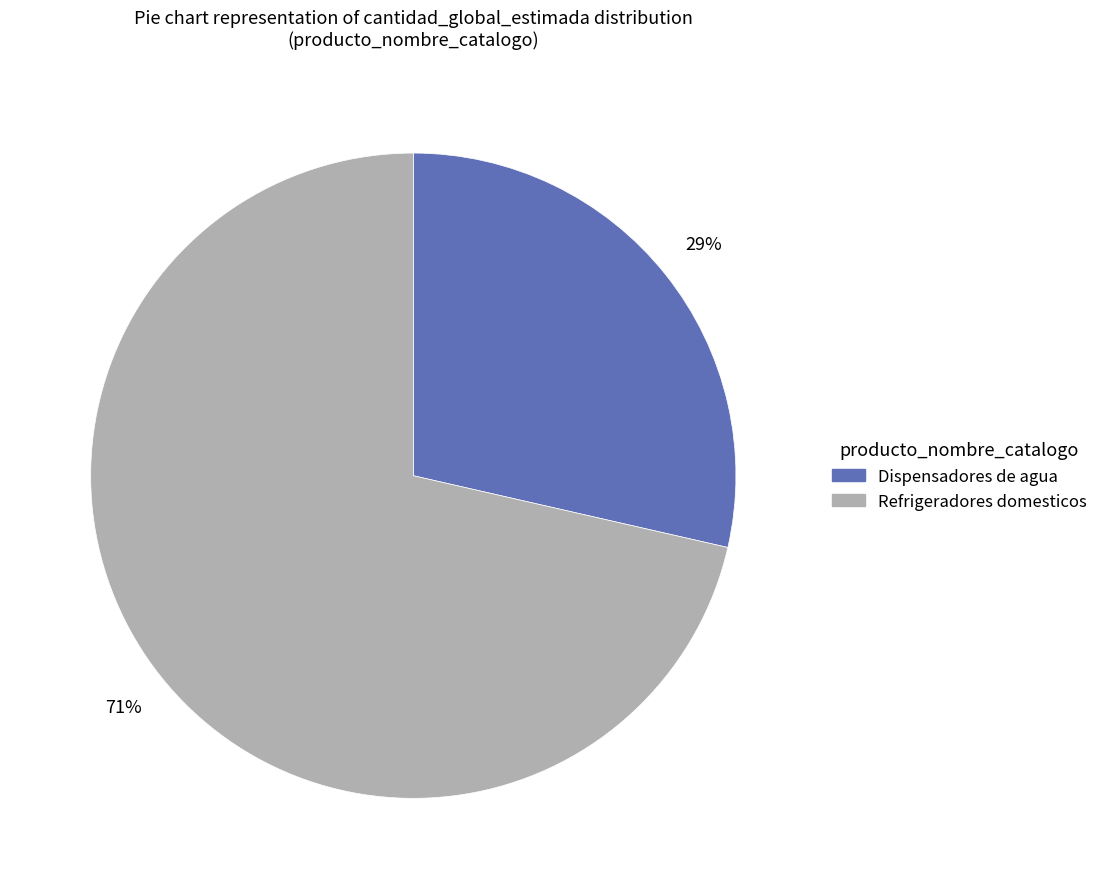

What percentage is the Refrigeradores domesticos slice, to the nearest percent?

71%